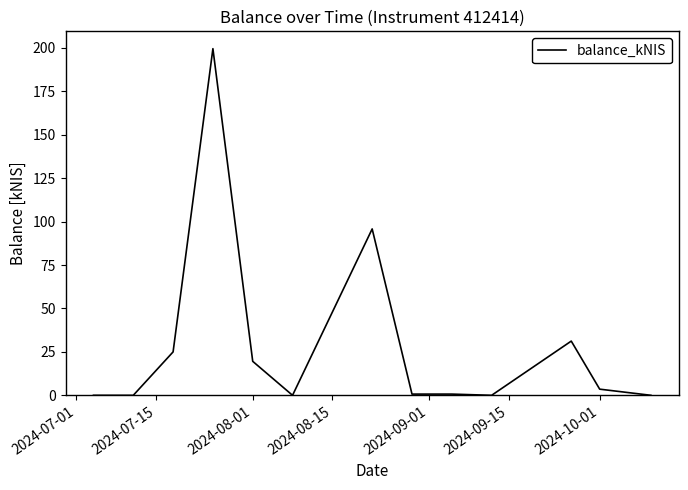

Count the number of data series in this chart.

1